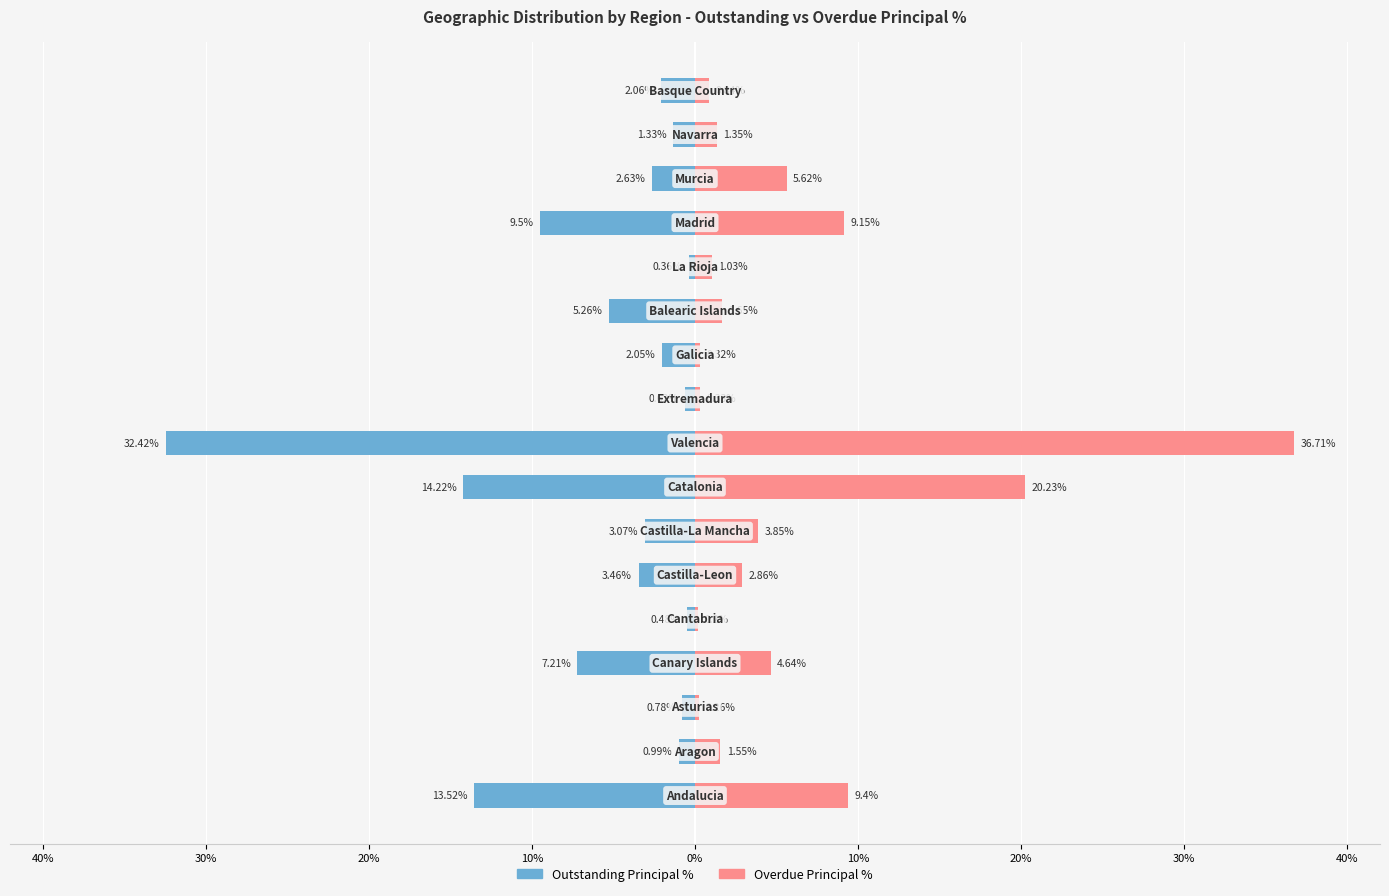

List the series in order of their peak value, highest first.

Overdue Principal %, Outstanding Principal %